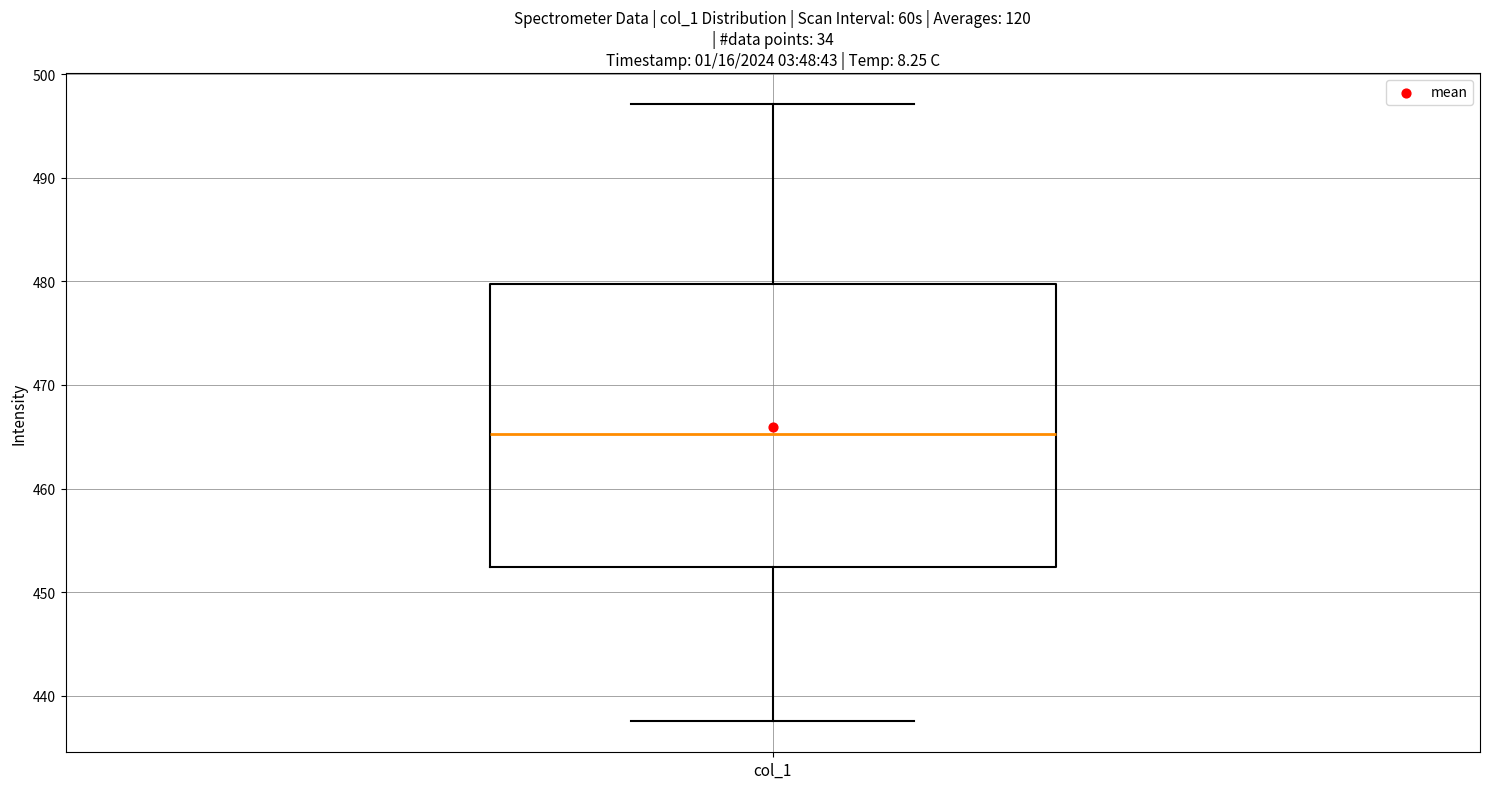

Read this box plot against the y-axis: the position of the median line, the range covered by the box, and the ends of both whiskers. The values are not printed on the chart, so give them approximately, as read against the axis.

median 465, box 452 to 480, whiskers 438 to 497